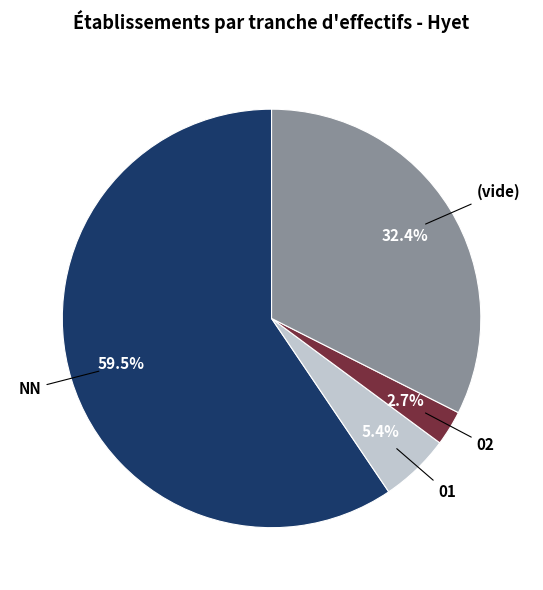

Count the number of slices in the pie.

4